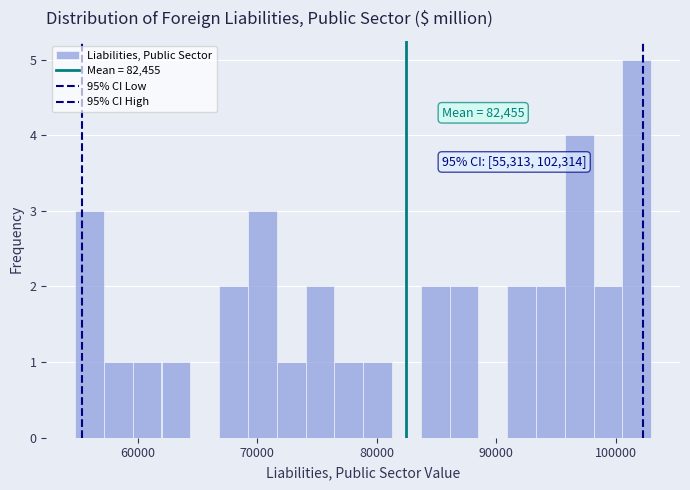

Around what value on the x-axis is the tallest bar? Give the approximate position of its centre, as read against the axis.

102000